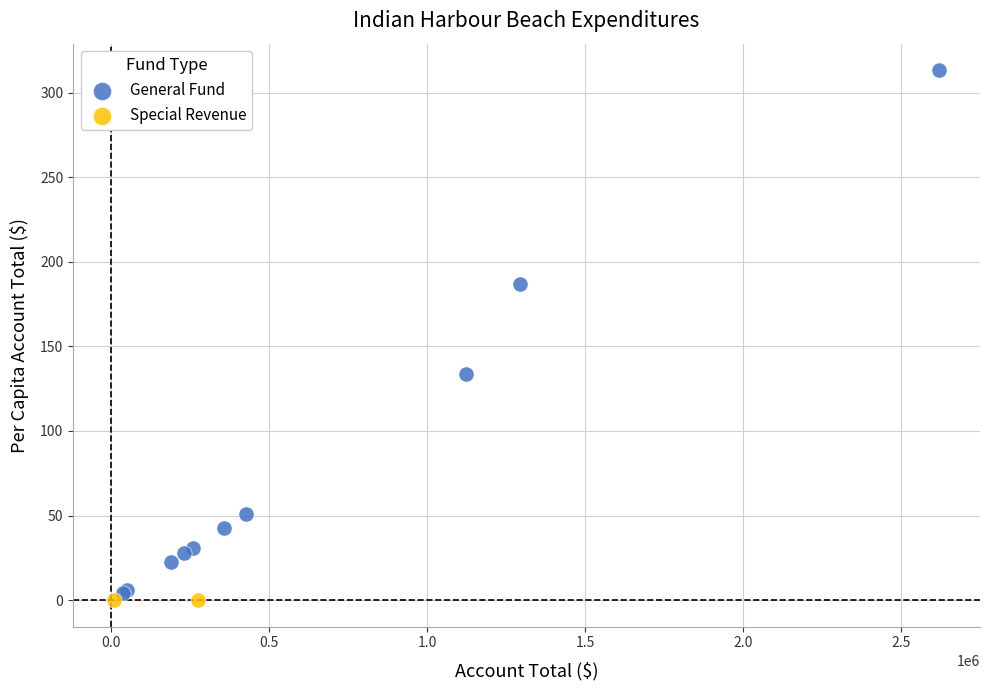

What are all the series names shown in the legend?

General Fund, Special Revenue